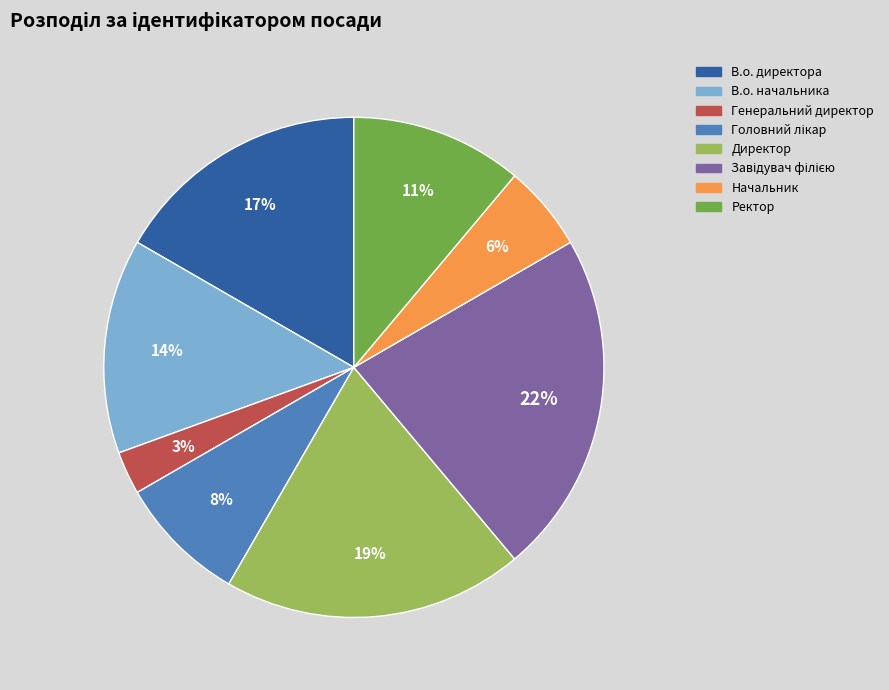

What is the smallest slice in the pie chart?

Генеральний директор